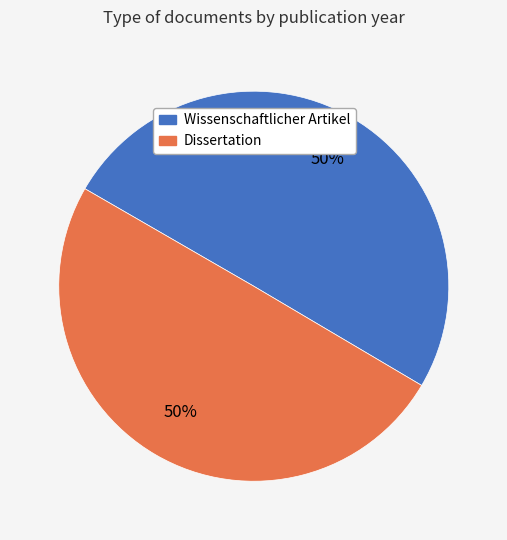

To the nearest percent, what portion does Wissenschaftlicher Artikel represent?

50%